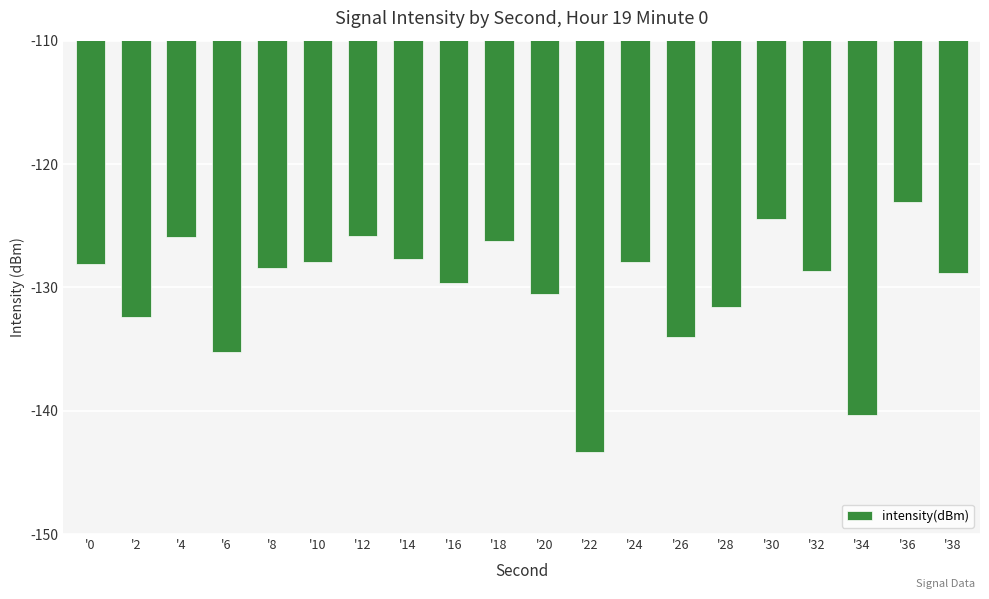

The value at '10 is -53.0. True or false?

False